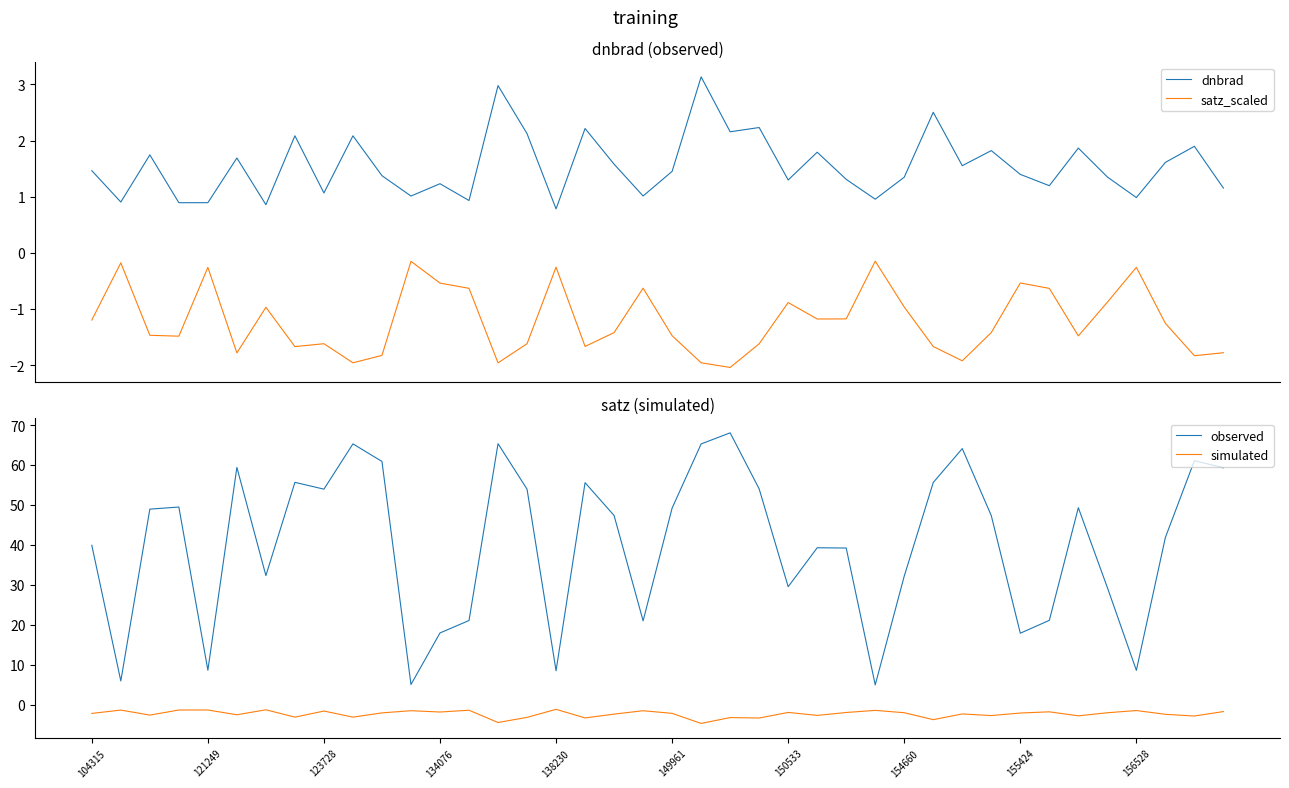

Reading left to right, what are all the values shown in this chart?

dnbrad: 1.5	0.9	1.7	0.9	0.9	1.7	0.9	2.1	1.1	2.1	1.4	1.0	1.2	0.9	3.0	2.1	0.8	2.2	1.6	1.0	1.5	3.1	2.2	2.2	1.3	1.8	1.3	1.0	1.3	2.5	1.6	1.8	1.4	1.2	1.9	1.4	1.0	1.6	1.9	1.2
satz_scaled: -1.2	-0.2	-1.5	-1.5	-0.3	-1.8	-1.0	-1.7	-1.6	-2.0	-1.8	-0.2	-0.5	-0.6	-2.0	-1.6	-0.3	-1.7	-1.4	-0.6	-1.5	-2.0	-2.0	-1.6	-0.9	-1.2	-1.2	-0.1	-1.0	-1.7	-1.9	-1.4	-0.5	-0.6	-1.5	-0.9	-0.3	-1.3	-1.8	-1.8
observed: 39.9	5.9	49.0	49.5	8.6	59.4	32.3	55.7	54.0	65.3	60.9	5.0	18.0	21.1	65.3	53.9	8.5	55.6	47.4	21.0	49.2	65.3	68.1	54.0	29.5	39.3	39.2	4.9	32.2	55.6	64.1	47.3	17.9	21.1	49.3	29.3	8.6	41.9	61.1	59.3
simulated: -2.2	-1.4	-2.6	-1.3	-1.3	-2.5	-1.3	-3.1	-1.6	-3.1	-2.1	-1.5	-1.8	-1.4	-4.5	-3.2	-1.2	-3.3	-2.4	-1.5	-2.2	-4.7	-3.2	-3.3	-1.9	-2.7	-2.0	-1.4	-2.0	-3.8	-2.3	-2.7	-2.1	-1.8	-2.8	-2.0	-1.5	-2.4	-2.8	-1.7